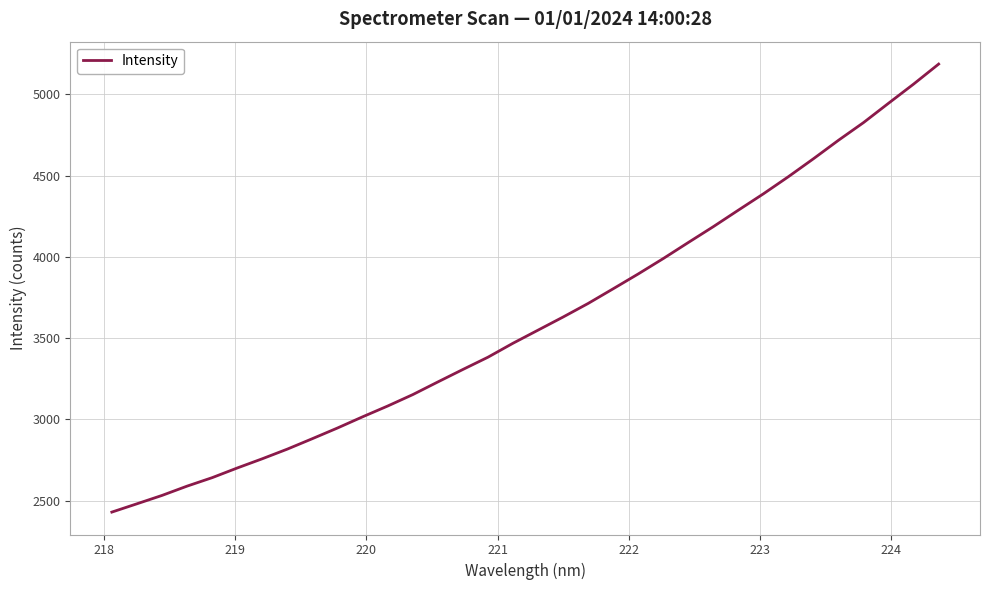

What is the maximum value shown in the chart?

5186.7